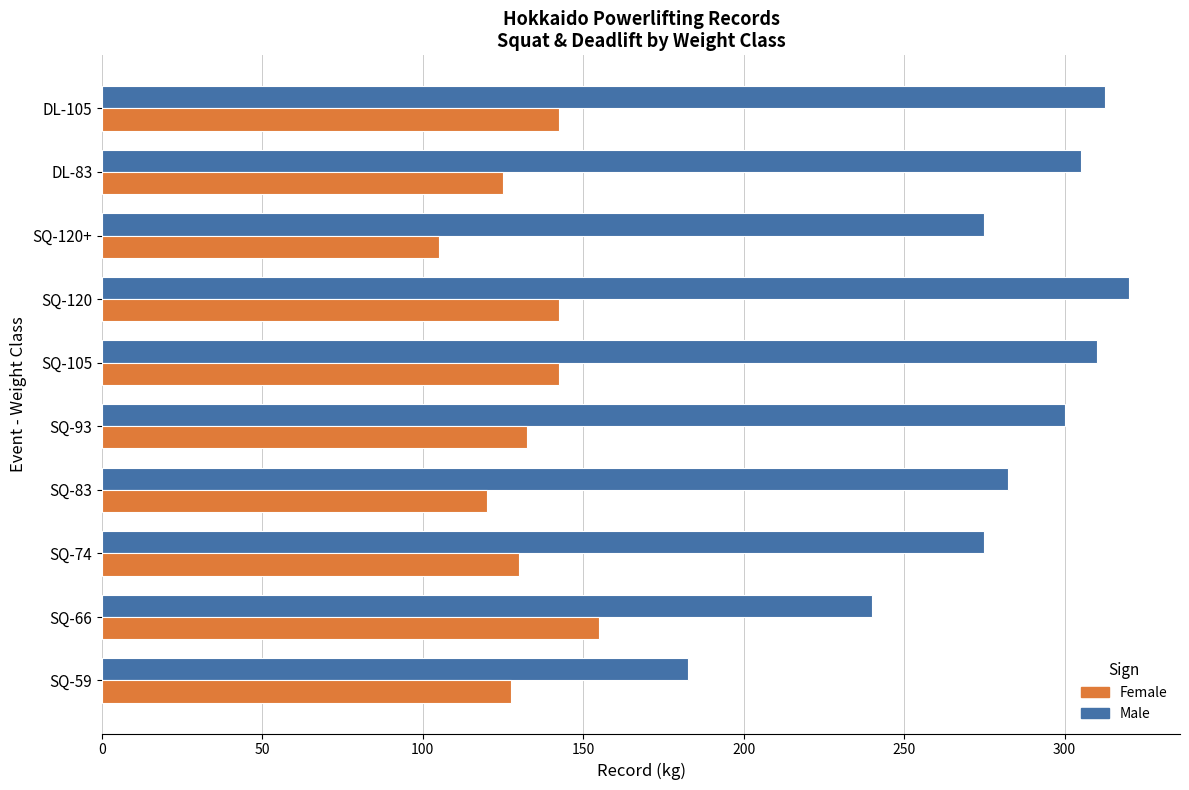

What is the total value across all series at DL-105?

455.0